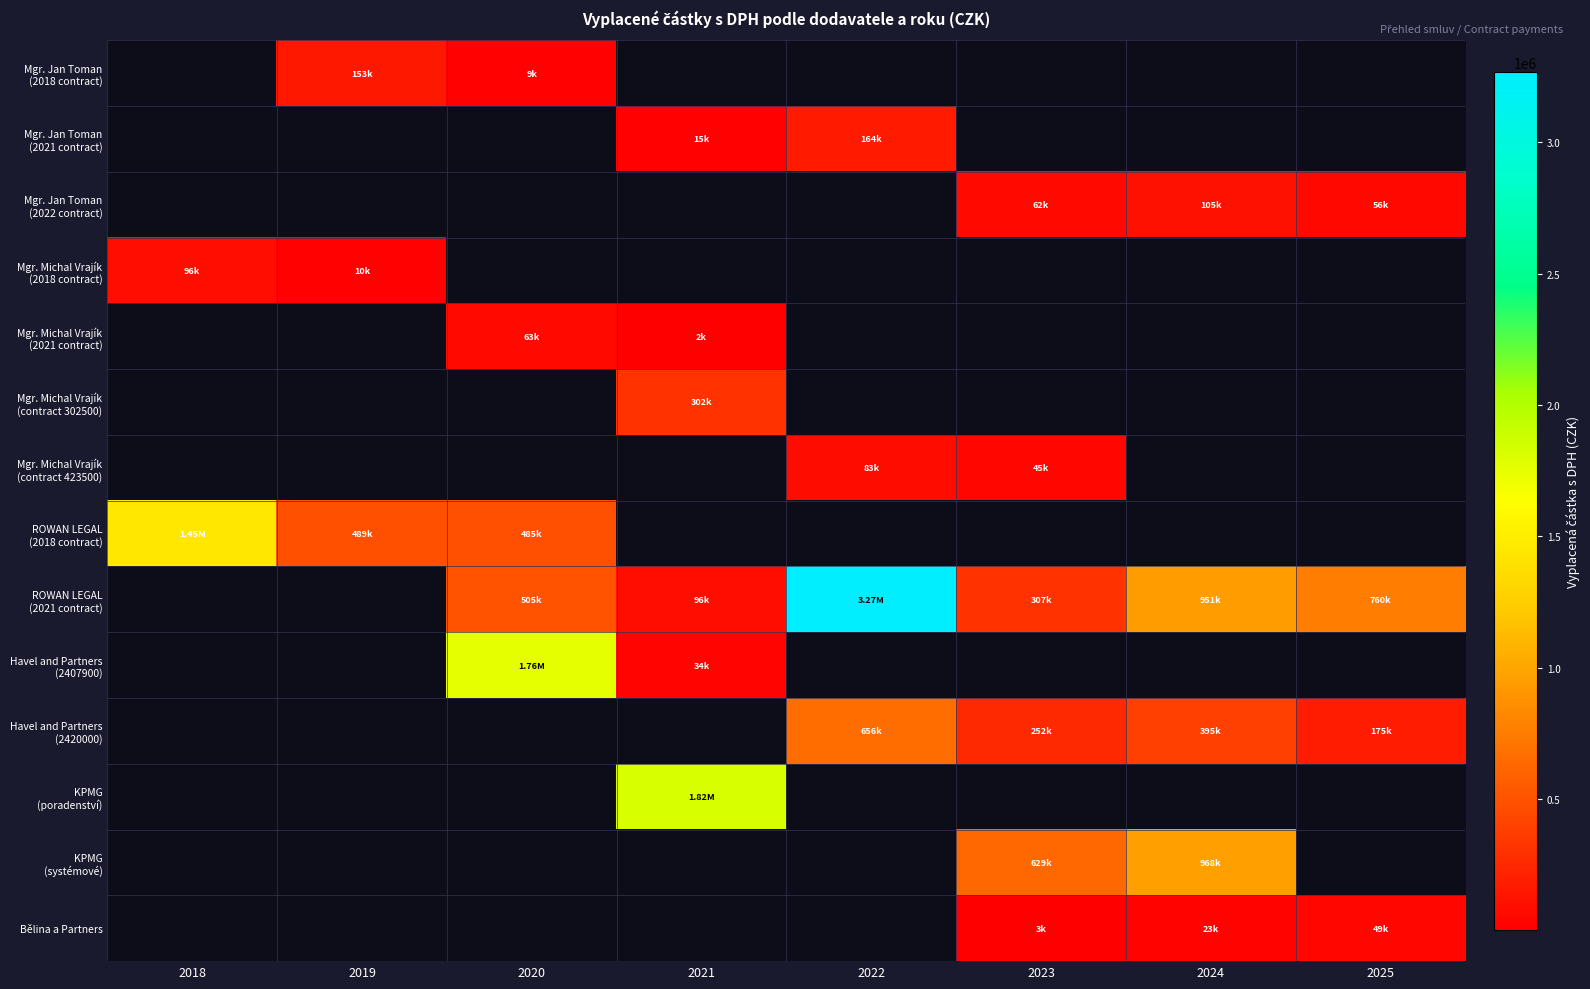

Which series has the widest spread of values?

ROWAN LEGAL (2018 contract)